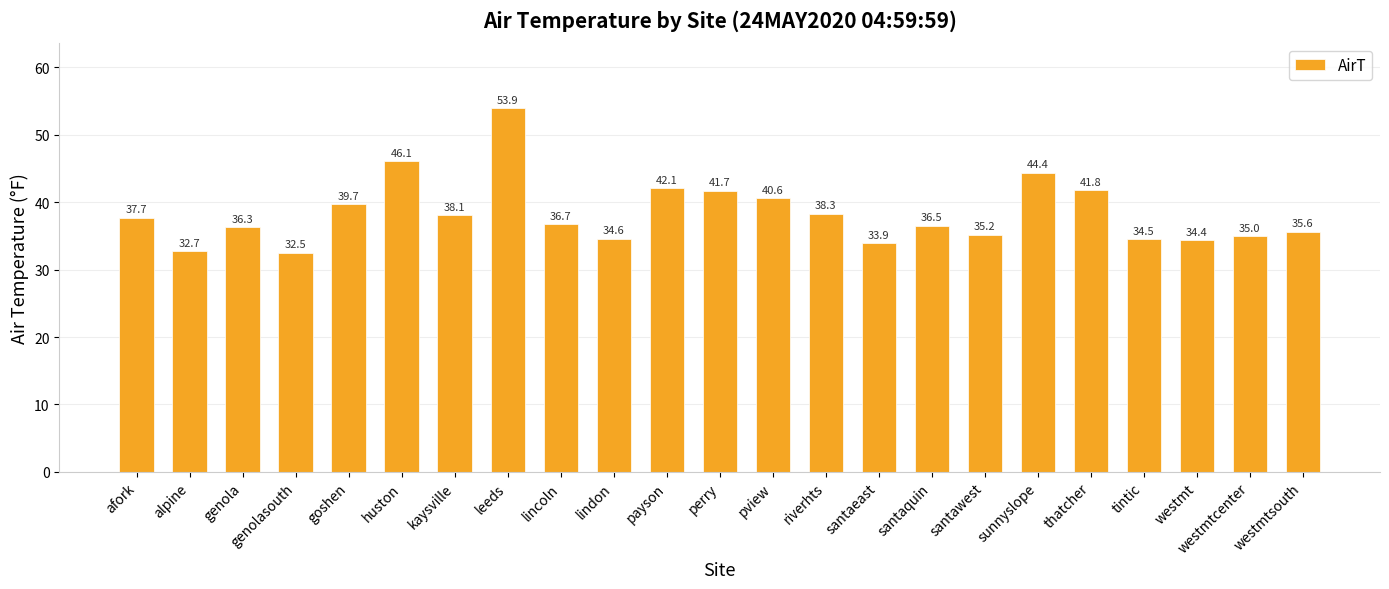

Read the value at santaquin.

36.5